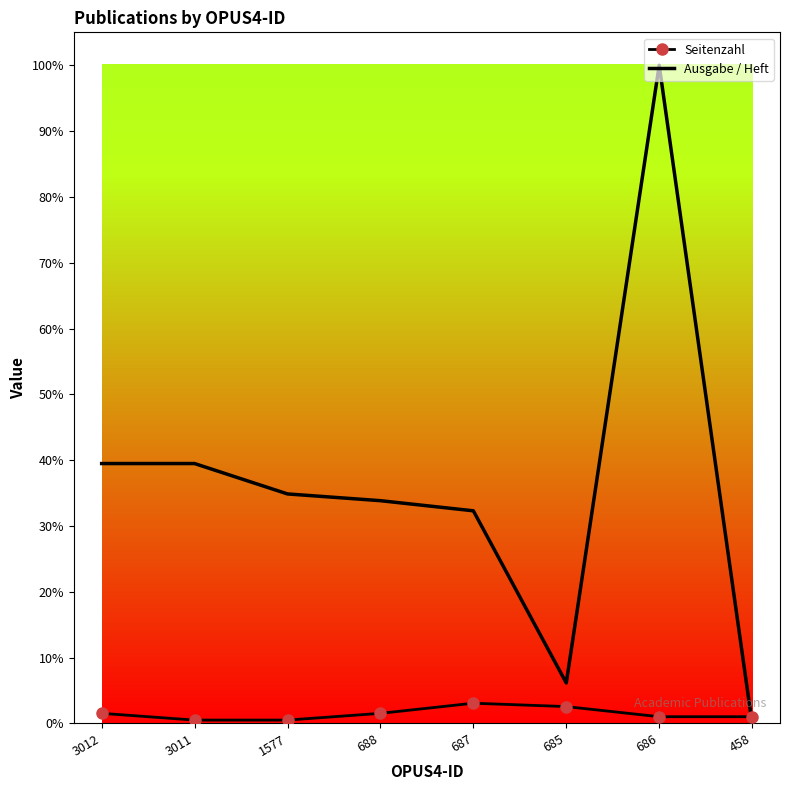

What position from the right is 1577?

6